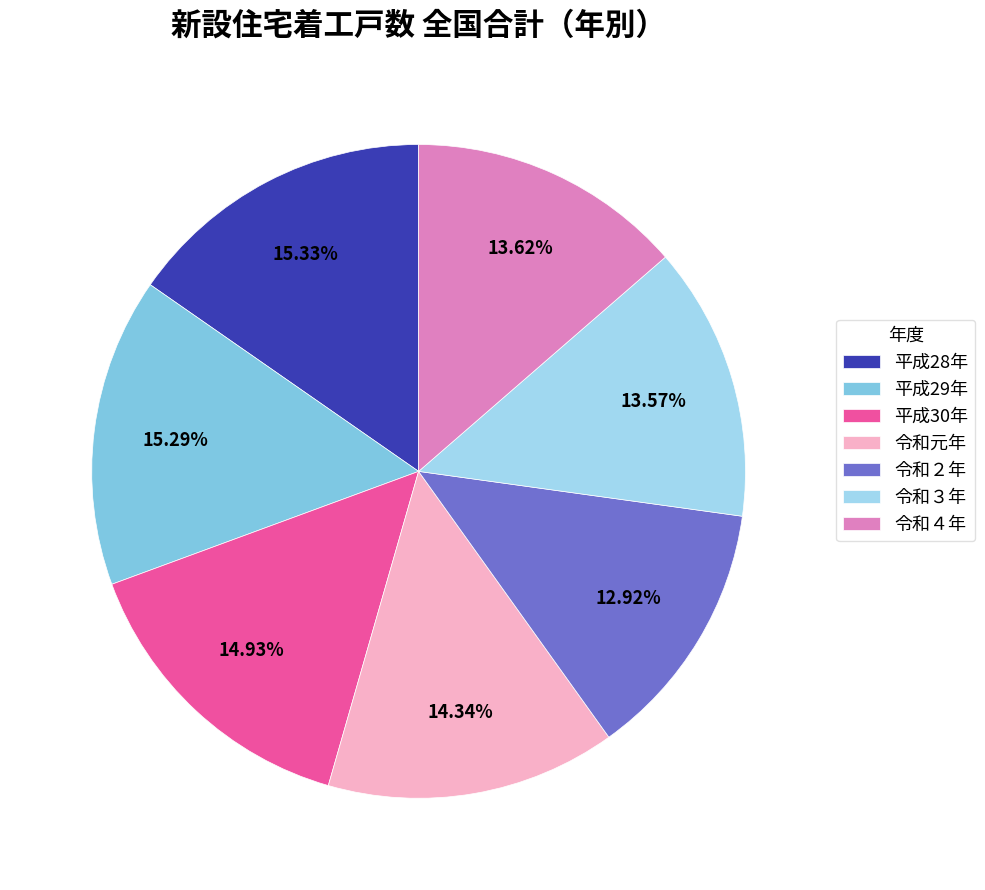

Is it true that 令和３年 is 3% of the pie?

False